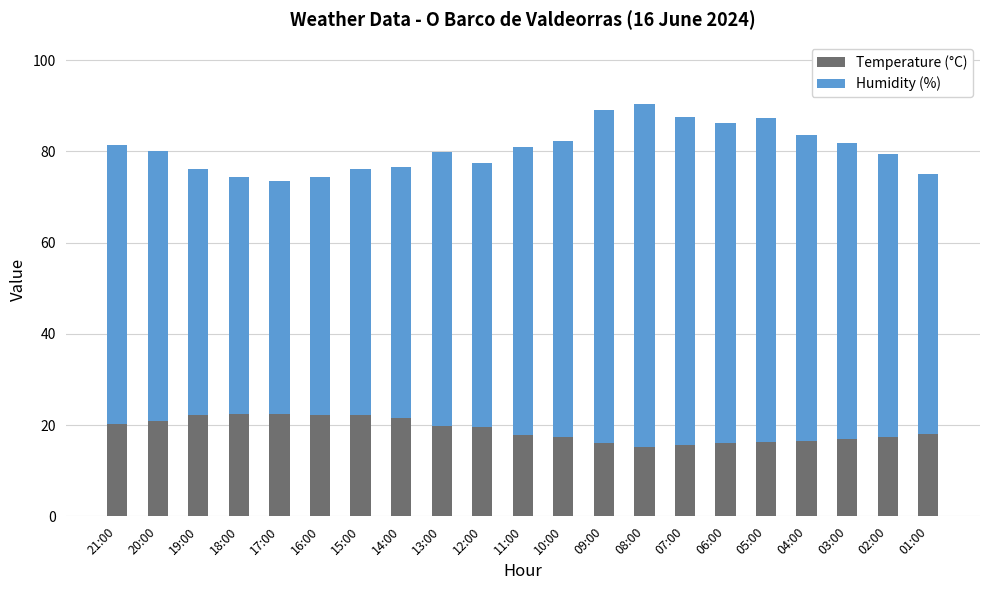

Is it true that Temperature (°C) equals 11.2 at 11:00?

False